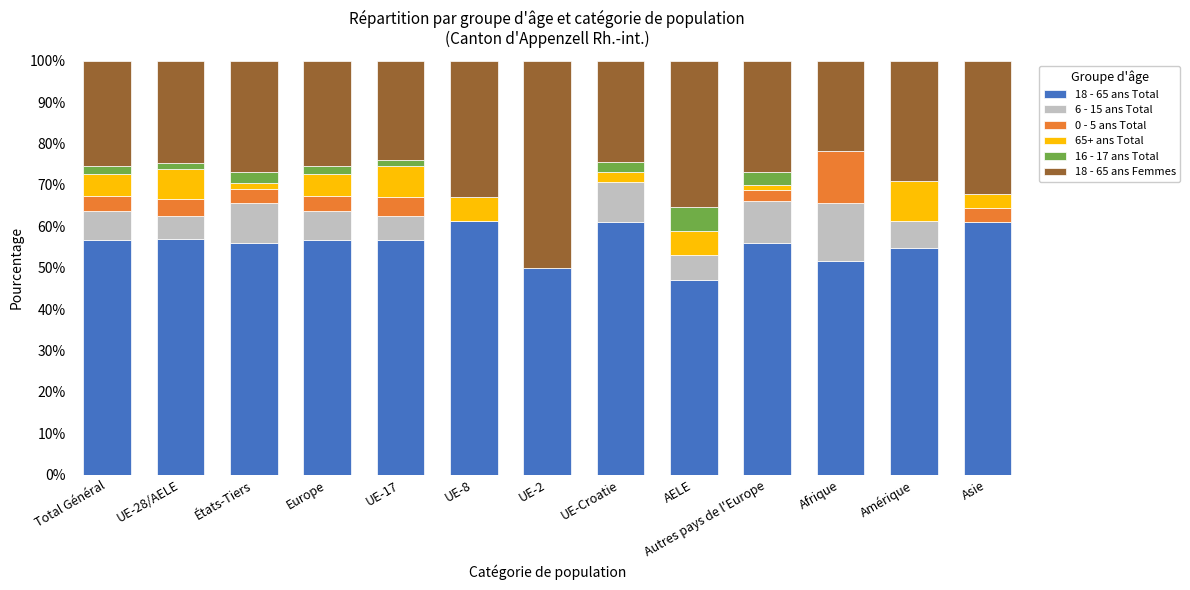

Read the 18 - 65 ans Total value at Europe.

56.6